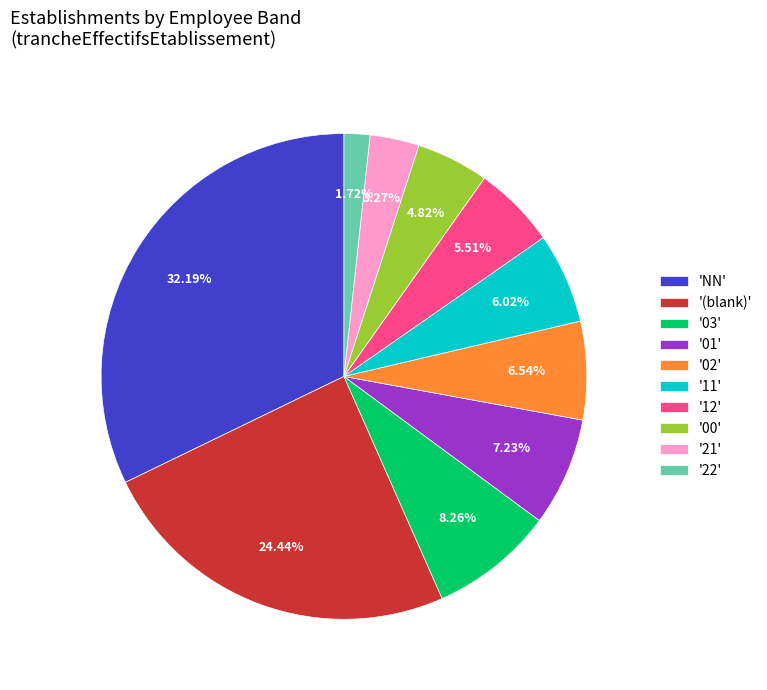

Which category has the biggest portion of the pie?

'NN'